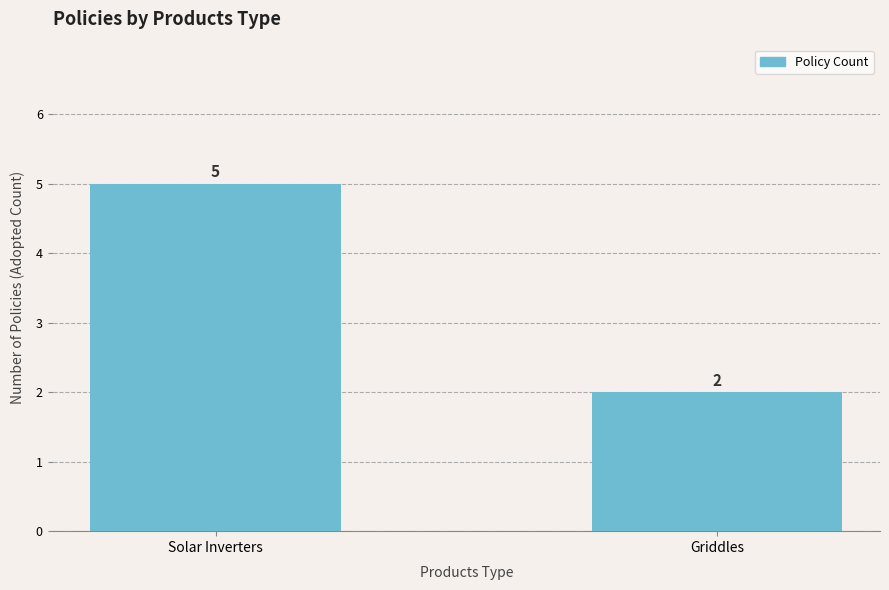

Reading right to left, list all the values displayed in this chart.

Griddles=2	Solar Inverters=5